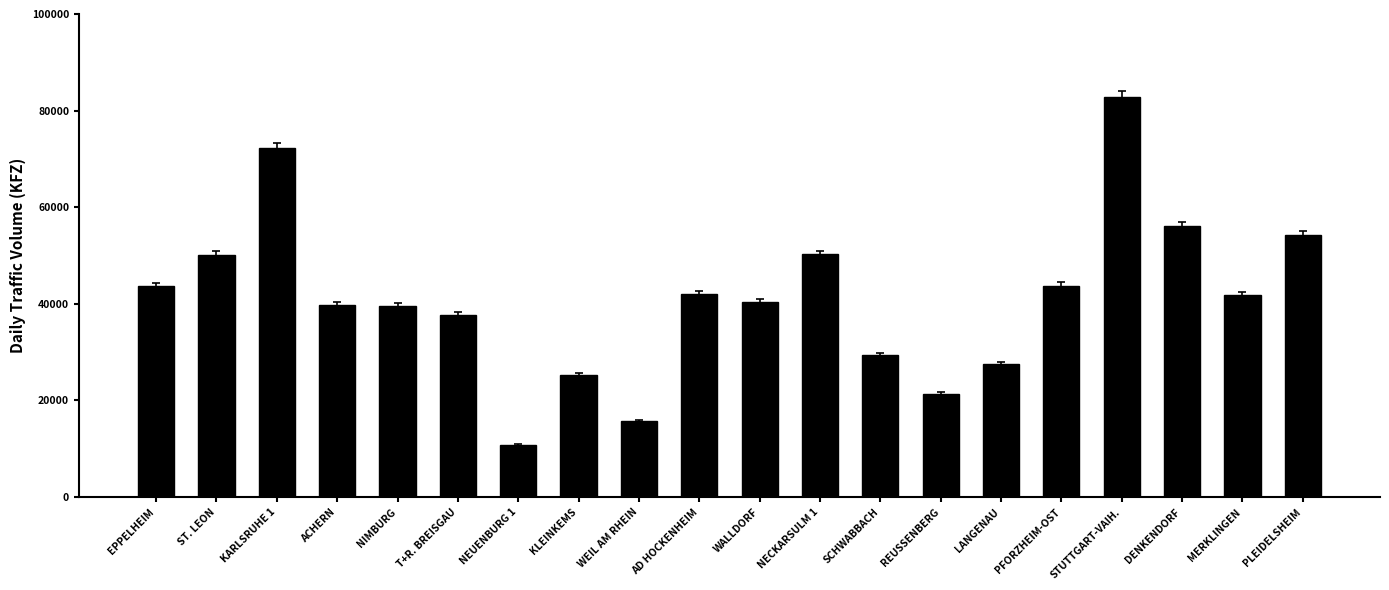

What is the approximate value at NECKARSULM 1, to the nearest 100?

50300